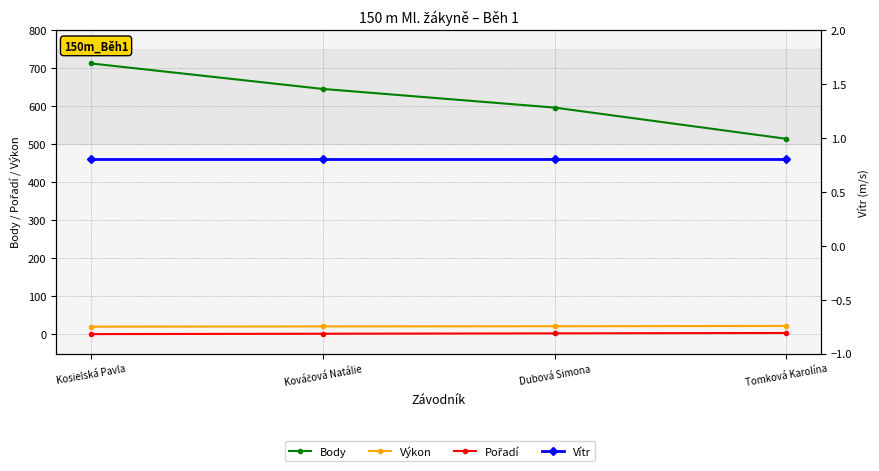

What is the total value across all series at Kosielská Pavla?

734.4